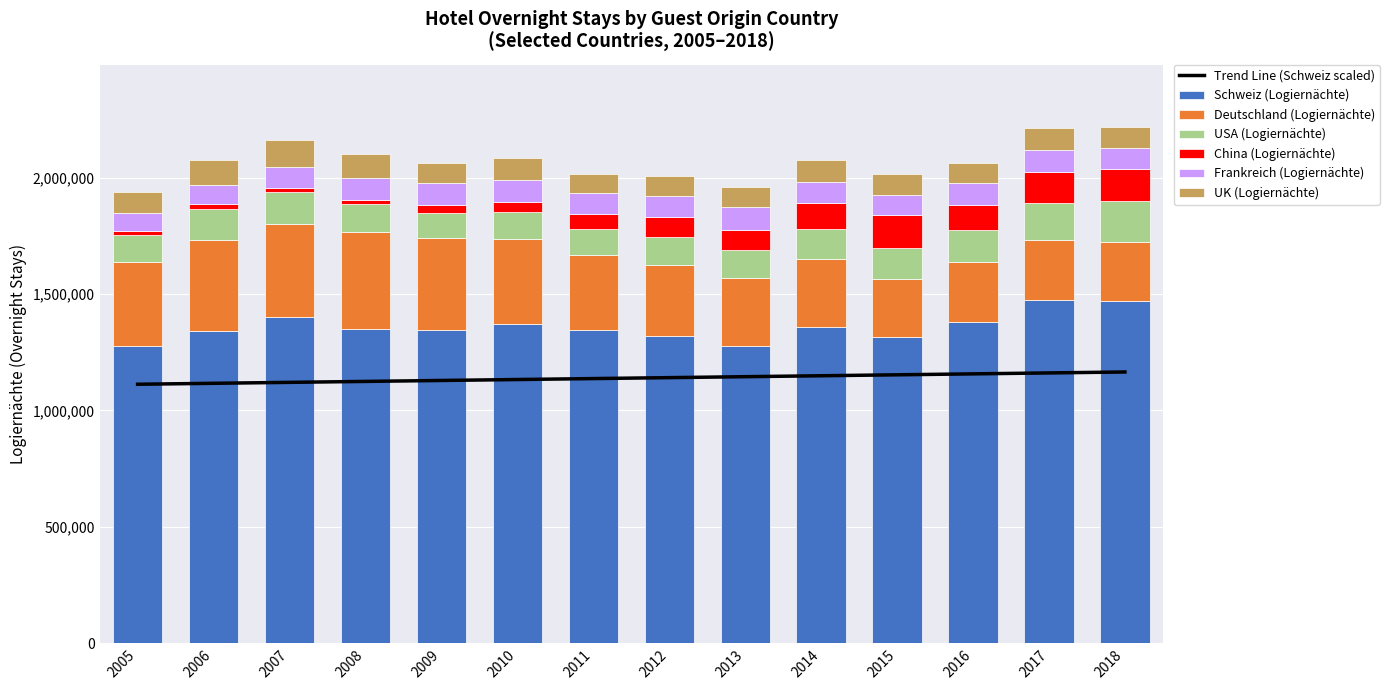

What is the spread (max minus min) of values at 2012?

1230869